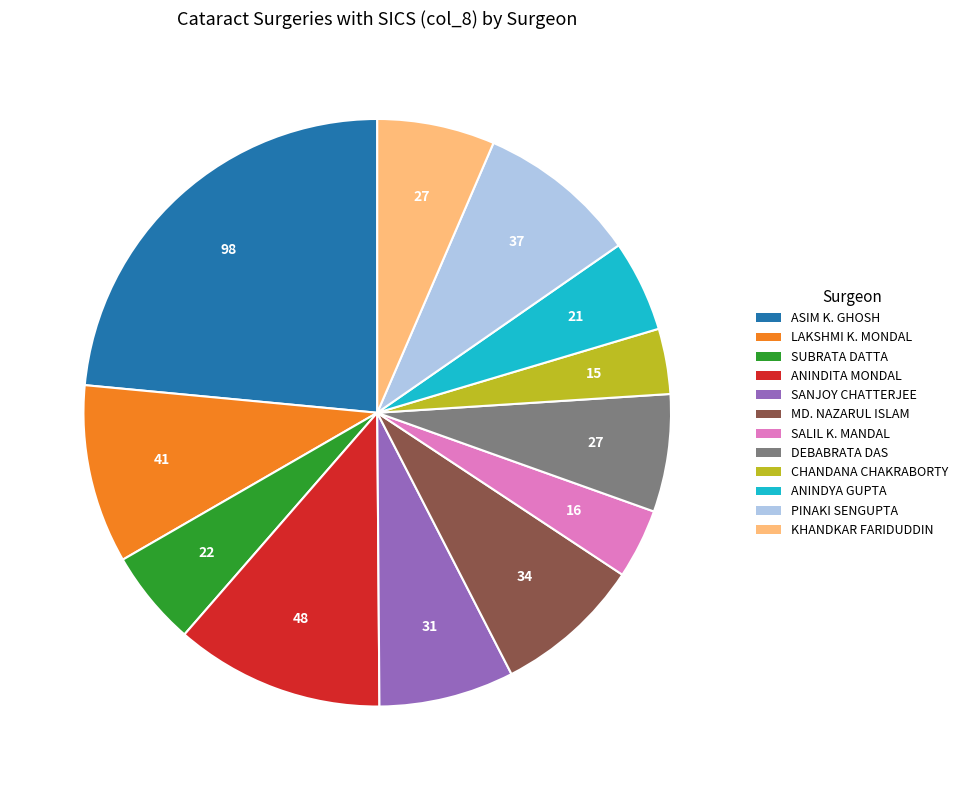

Is there a majority slice in this chart?

No